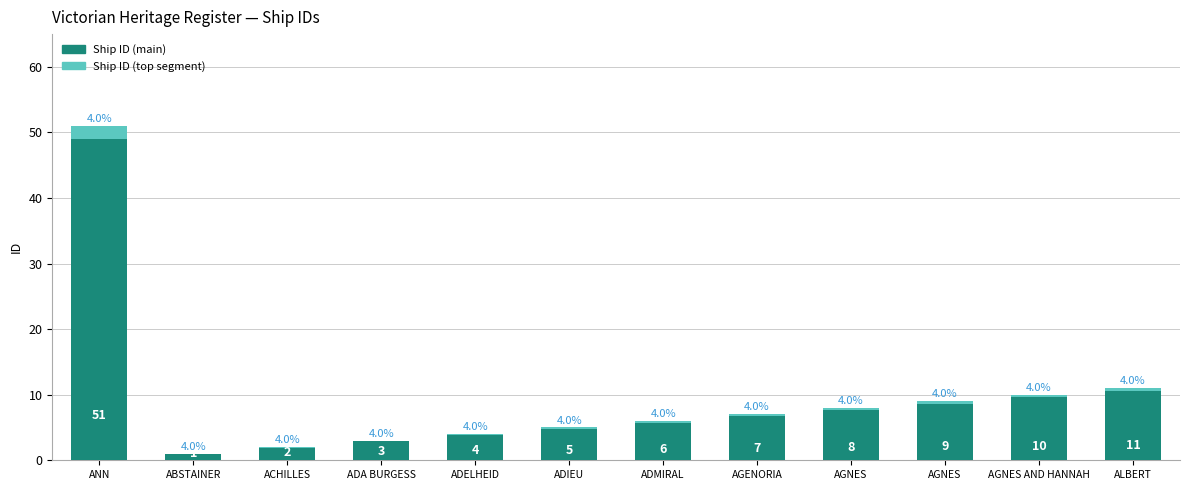

Where is Ship ID (top segment) nearest to the value 1?

ALBERT